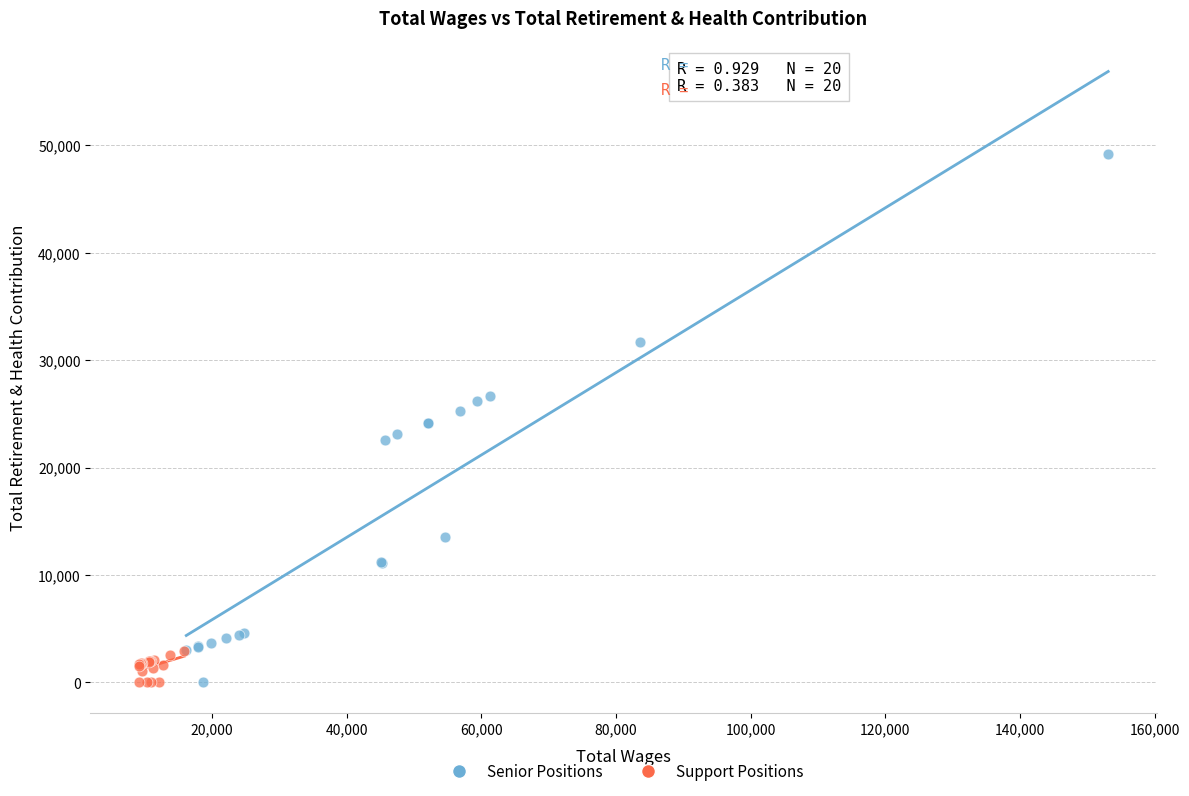

Which series has the widest spread of Y values?

Senior Positions